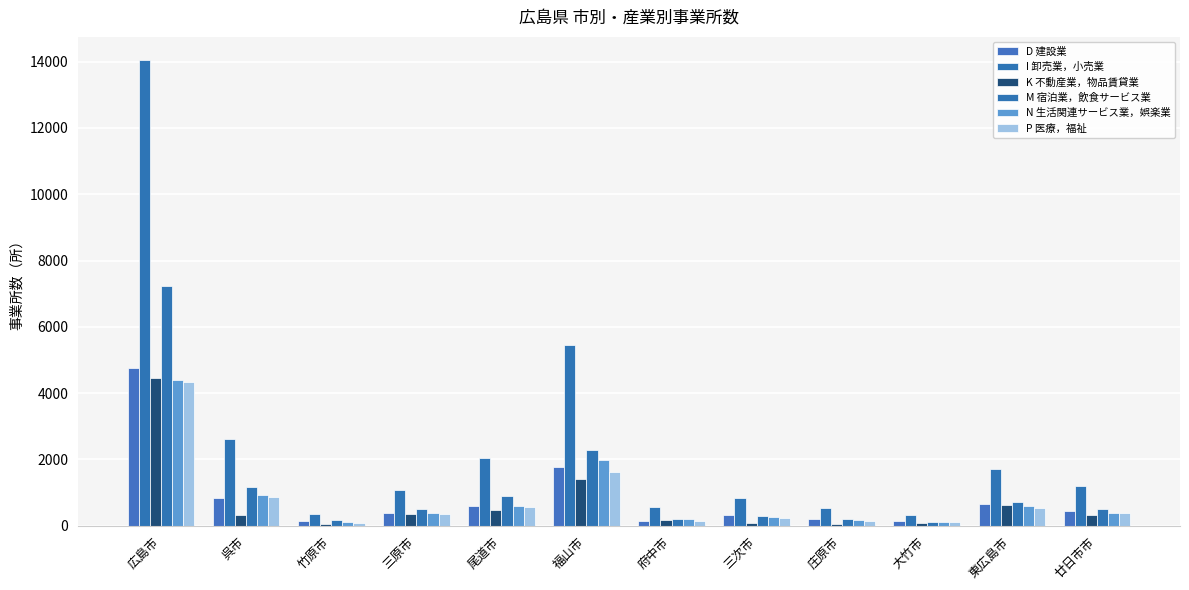

Reading left to right, transcribe all the data shown in this chart.

D 建設業: 4745	841	154	377	589	1786	139	323	201	129	657	448
I 卸売業，小売業: 14045	2613	367	1078	2029	5448	570	822	531	327	1710	1199
K 不動産業，物品賃貸業: 4443	335	51	341	461	1408	162	88	62	71	628	331
M 宿泊業，飲食サービス業: 7230	1158	159	509	895	2278	217	305	190	106	720	508
N 生活関連サービス業，娯楽業: 4389	917	127	375	602	1968	211	261	186	118	598	373
P 医療，福祉: 4330	878	84	352	553	1614	147	221	149	108	537	399